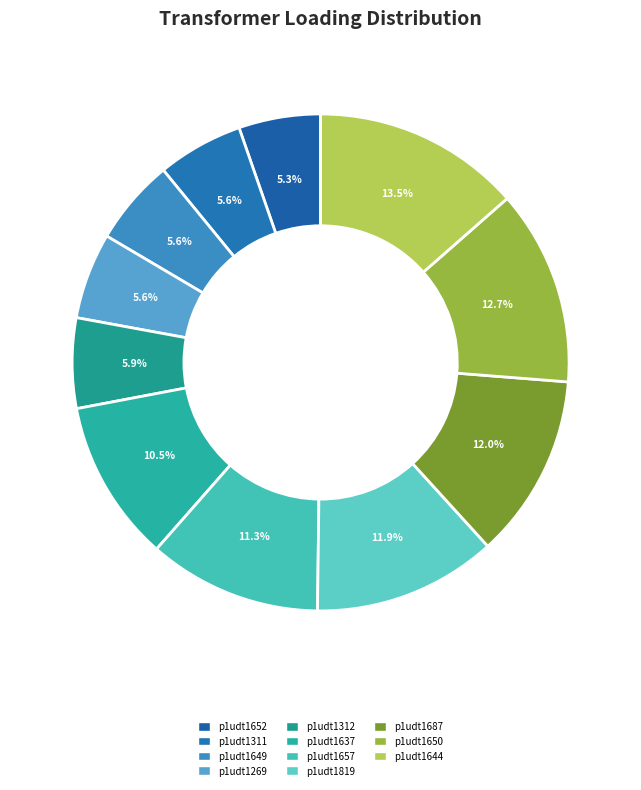

Is there any slice that represents more than half of the pie?

No